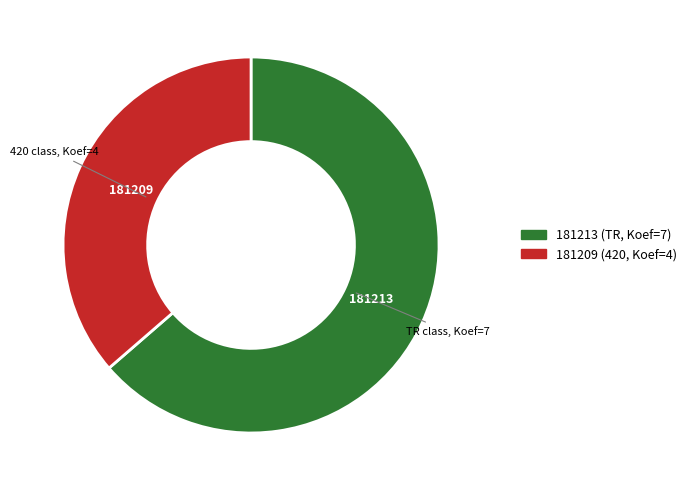

Is the sum of 181213 and 181209 greater than half?

Yes